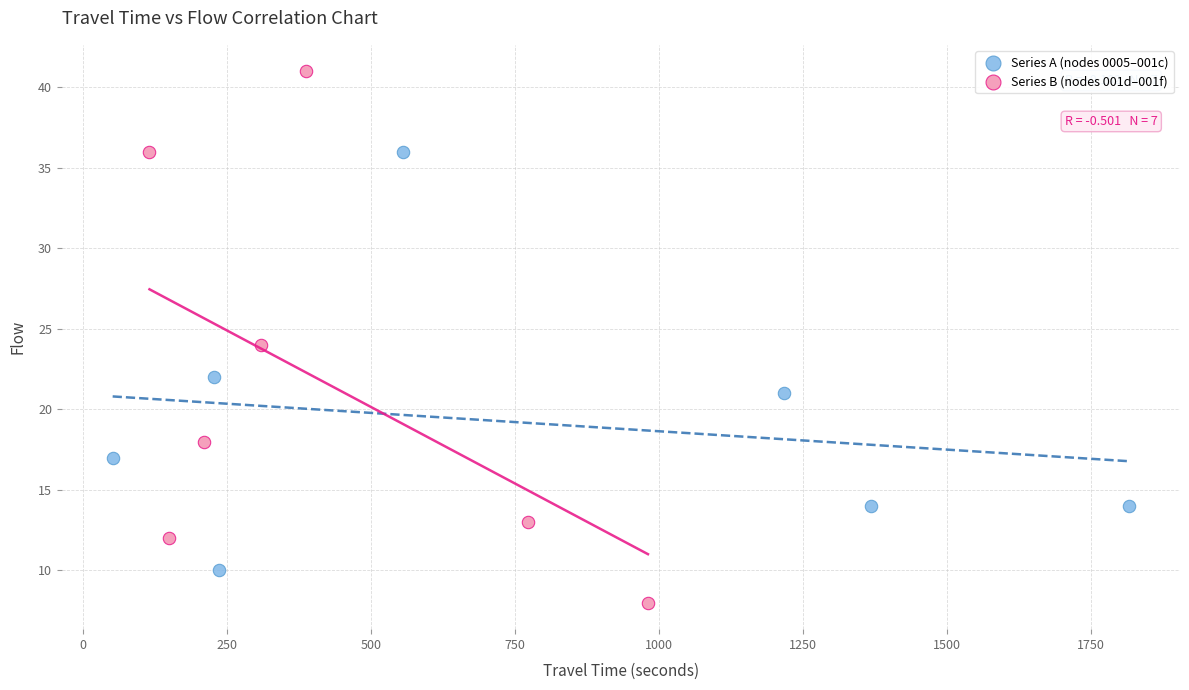

Which series contains the lowest Y value?

Series B (nodes 001d–001f)